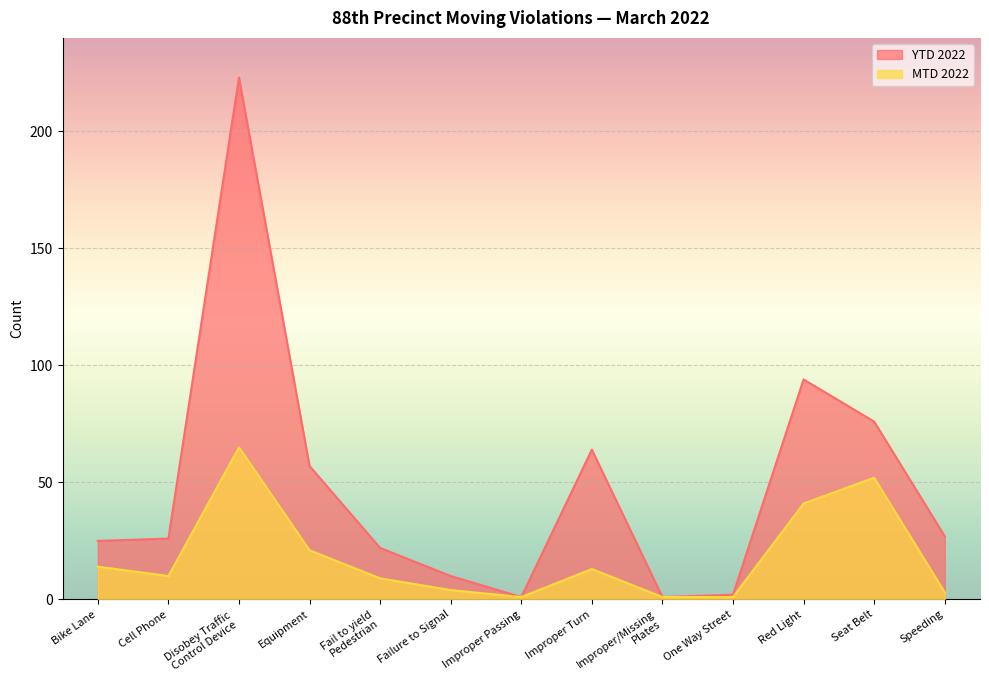

Where is YTD 2022 nearest to the value 112?

Red Light